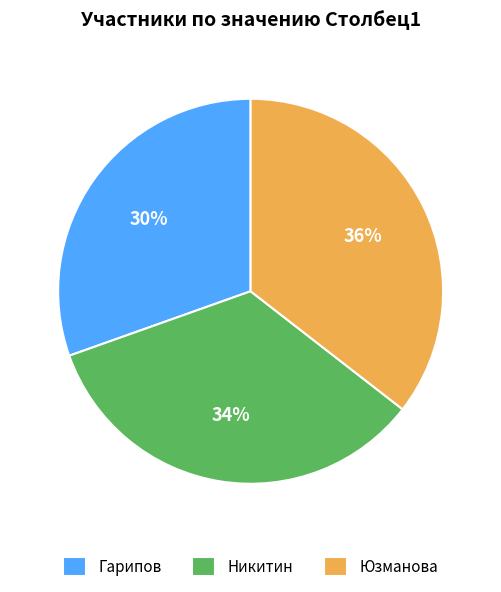

Is the sum of Юзманова and Никитин greater than half?

Yes